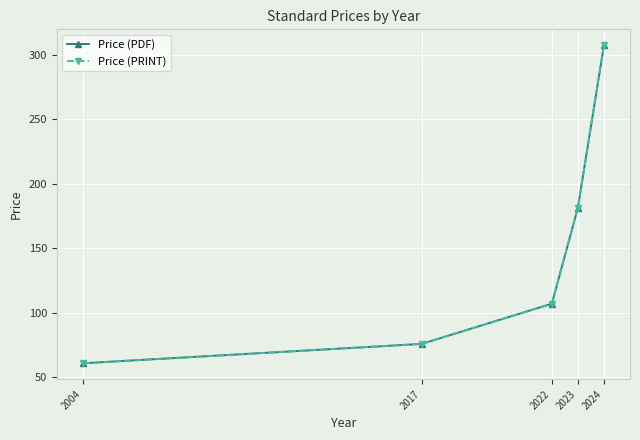

Which series has the largest total across all categories?

Price (PDF)